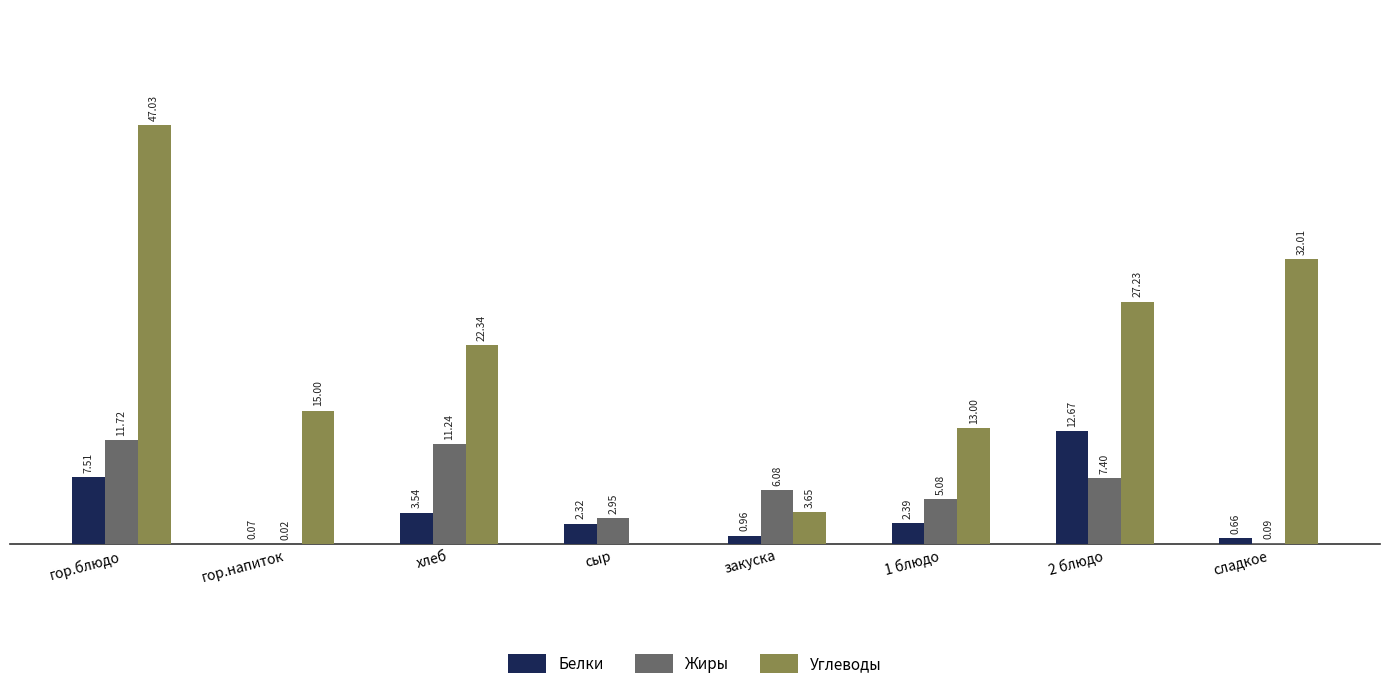

At which category is the sum across all series the highest?

гор.блюдо